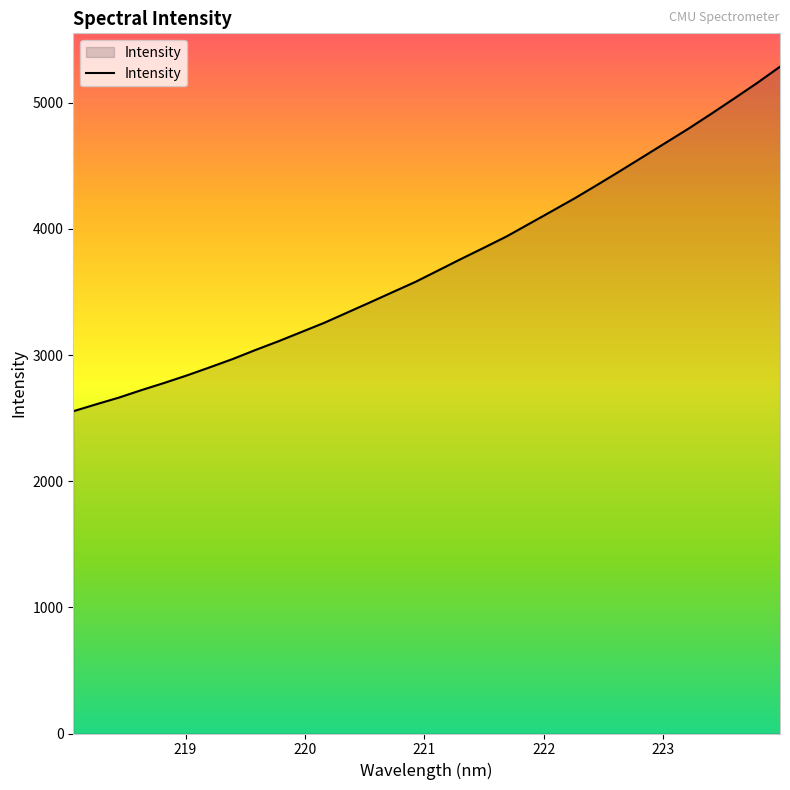

What is the difference between the maximum and minimum values?

2731.1